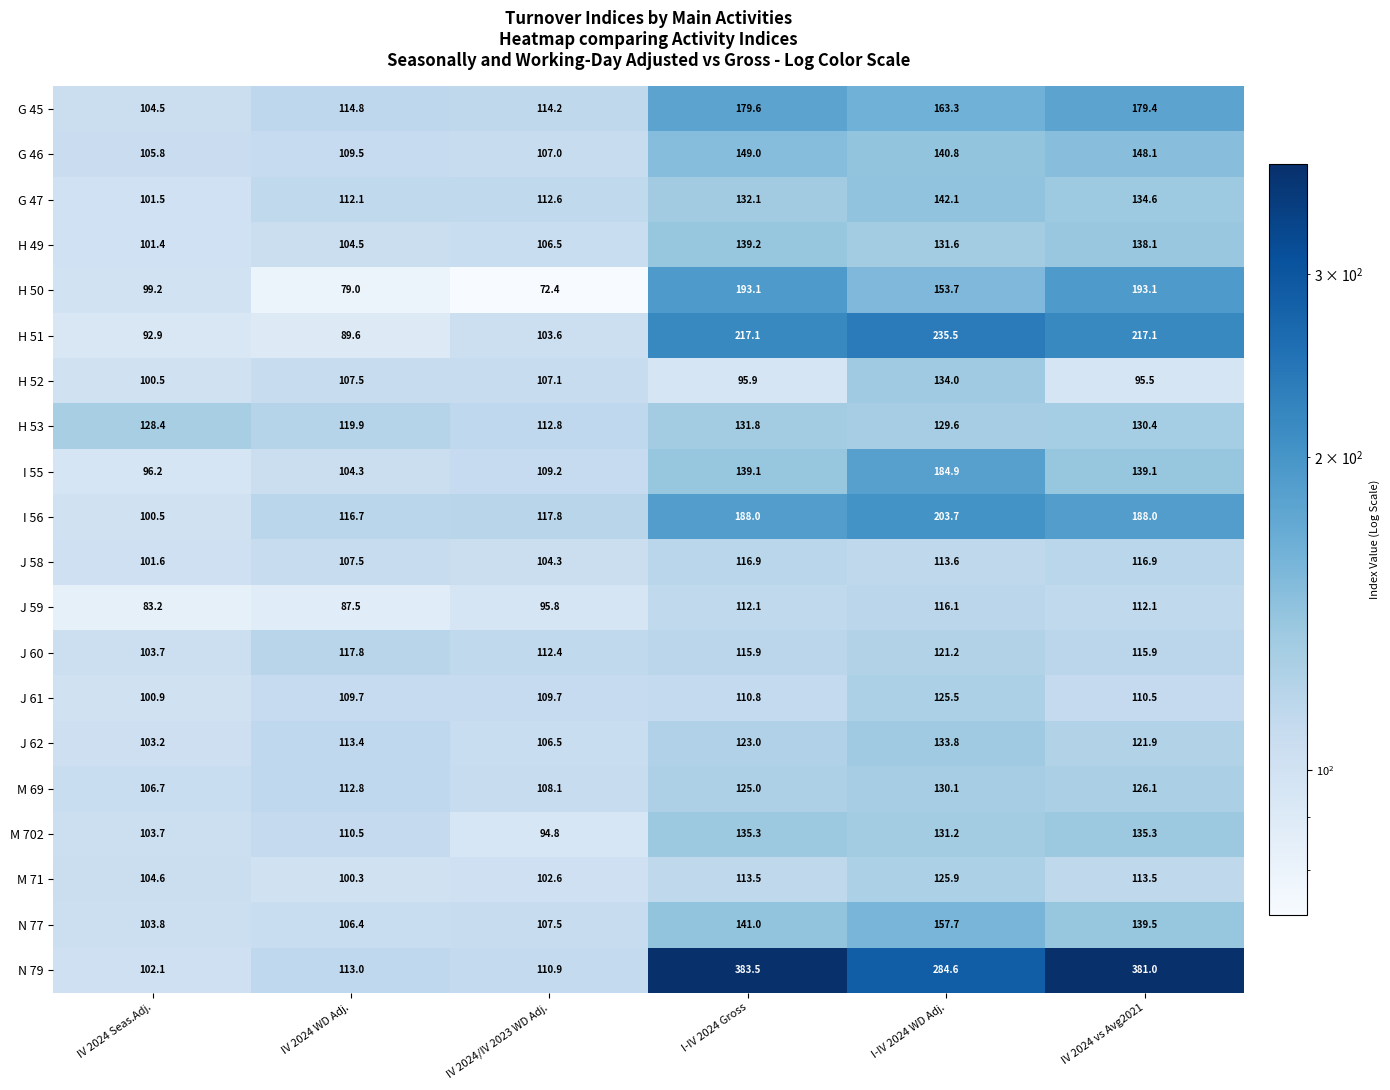

Which category has the highest value across all series?

I-IV 2024 Gross